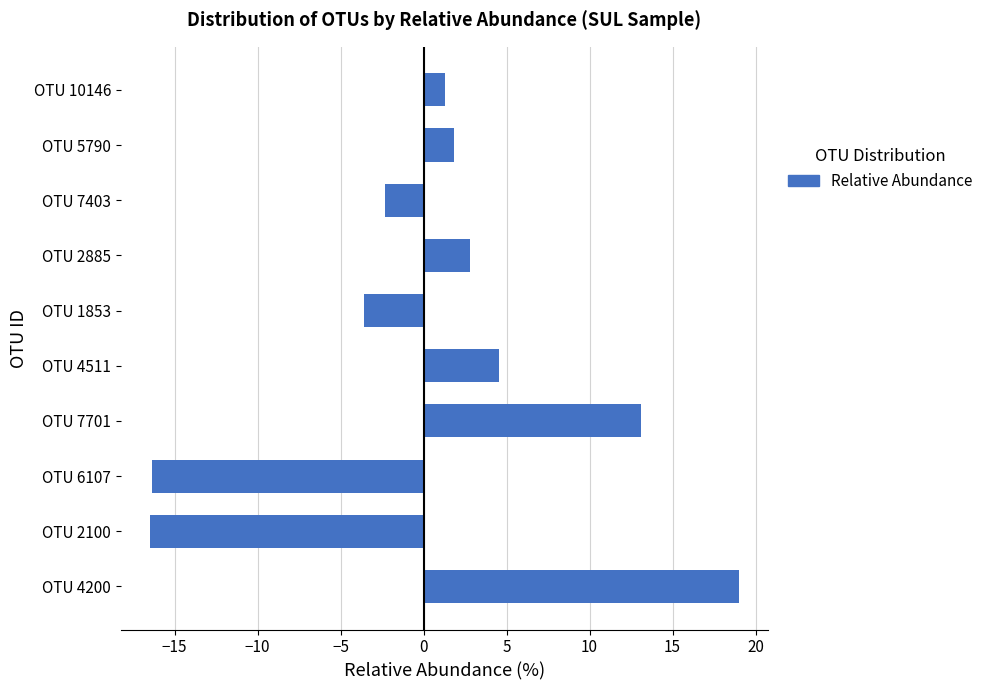

What is the average value?

0.4